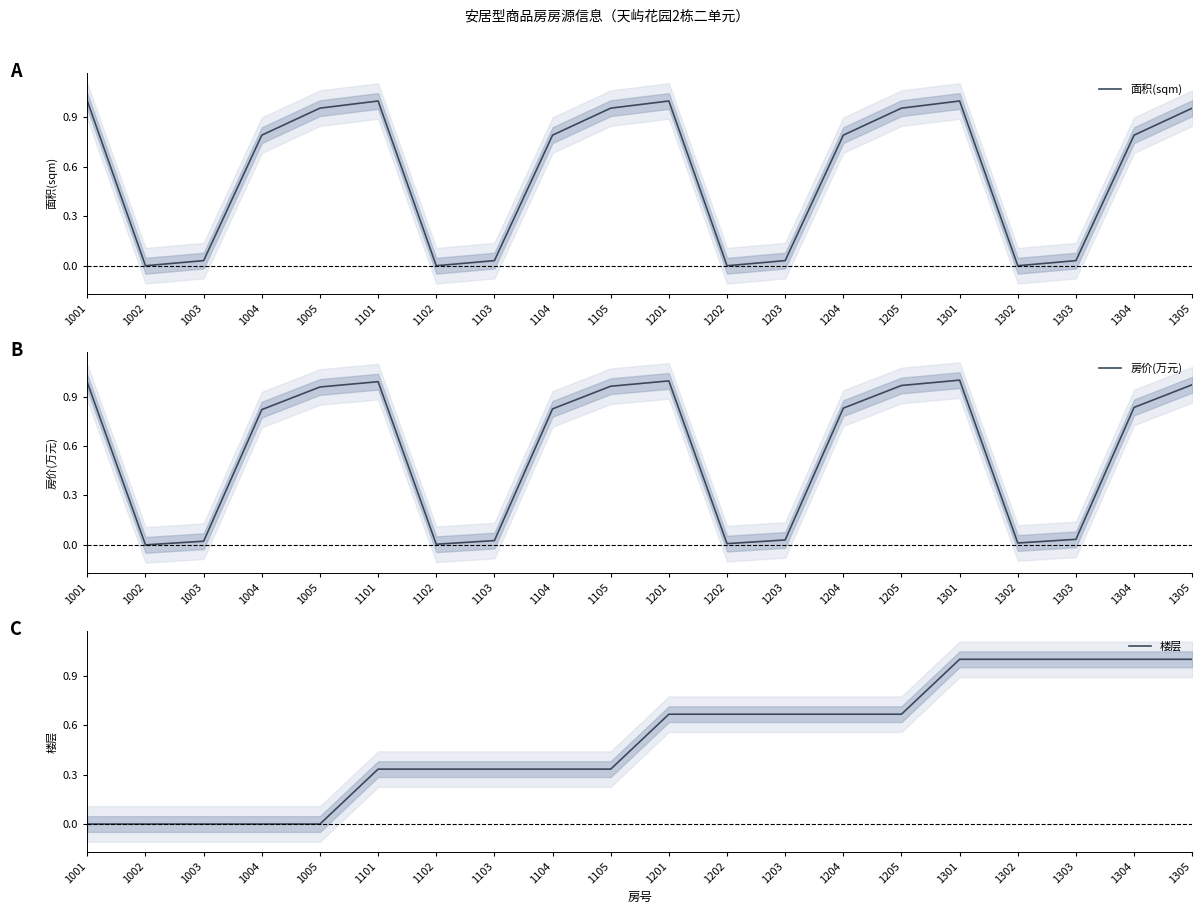

The value of 楼层 at 1004 is 0.0. True or false?

True